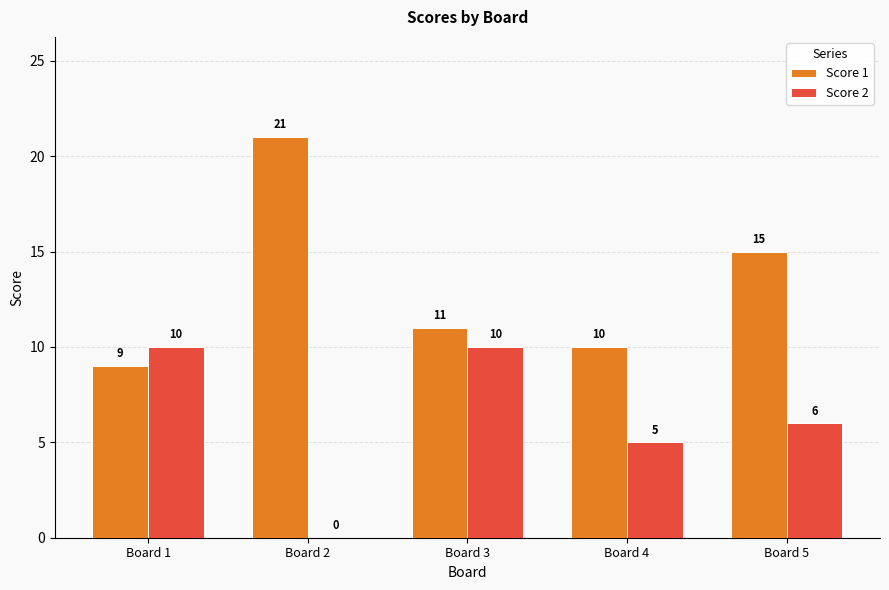

What is the total value across all series at Board 5?

21